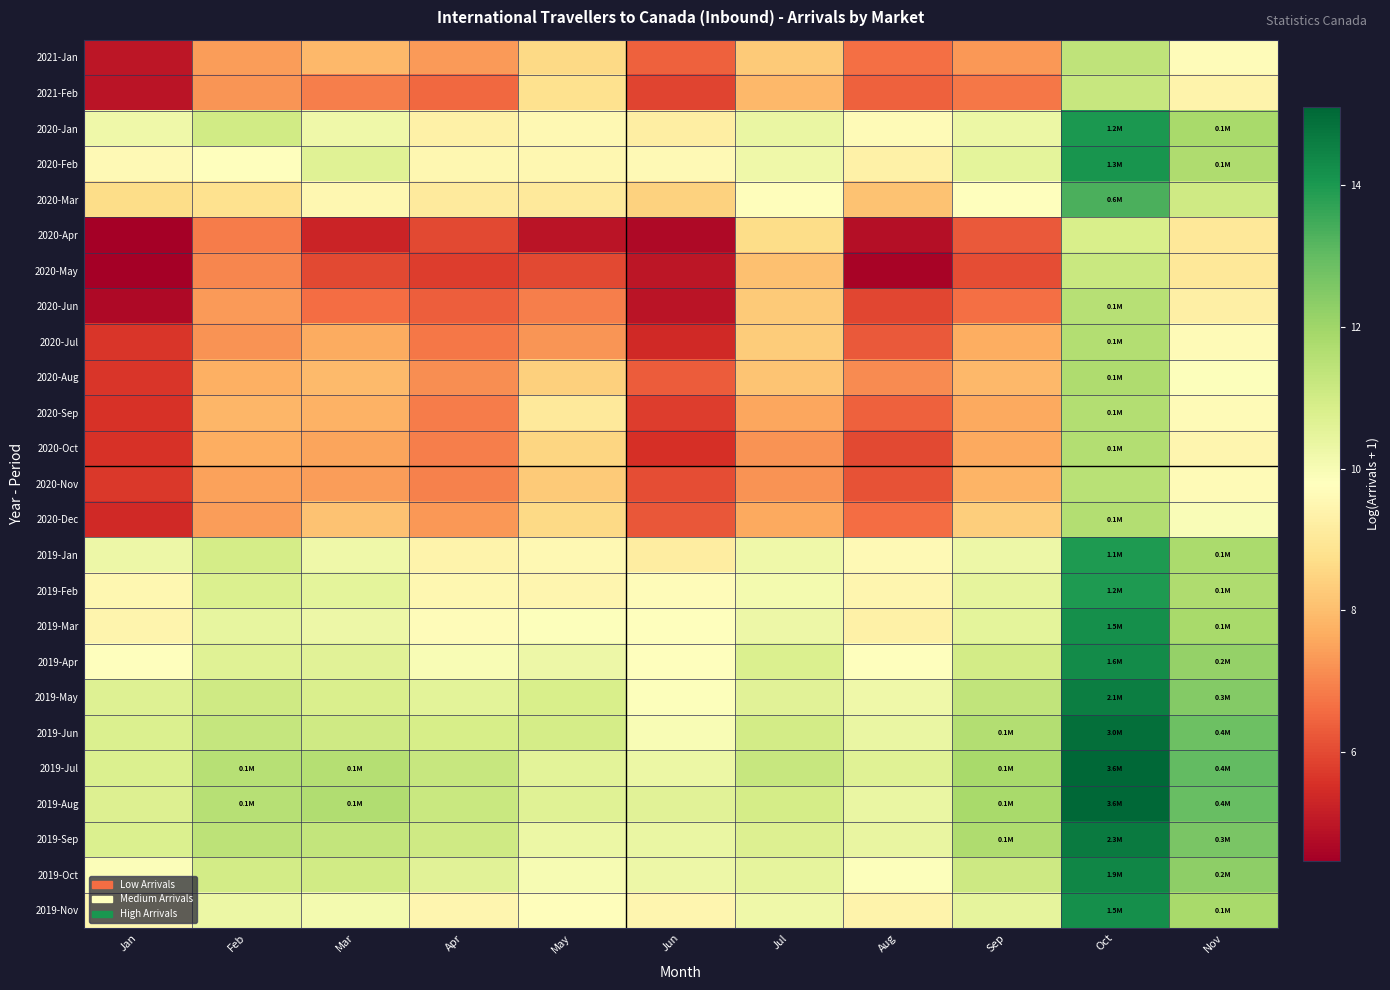

List the series in order of their peak value, highest first.

2019-Jul, 2019-Aug, 2019-Jun, 2019-Sep, 2019-May, 2019-Oct, 2019-Apr, 2019-Nov, 2019-Mar, 2020-Feb, 2020-Jan, 2019-Feb, 2019-Jan, 2020-Mar, 2020-Aug, 2020-Dec, 2020-Jul, 2020-Sep, 2020-Oct, 2020-Jun, 2020-Nov, 2021-Jan, 2021-Feb, 2020-May, 2020-Apr